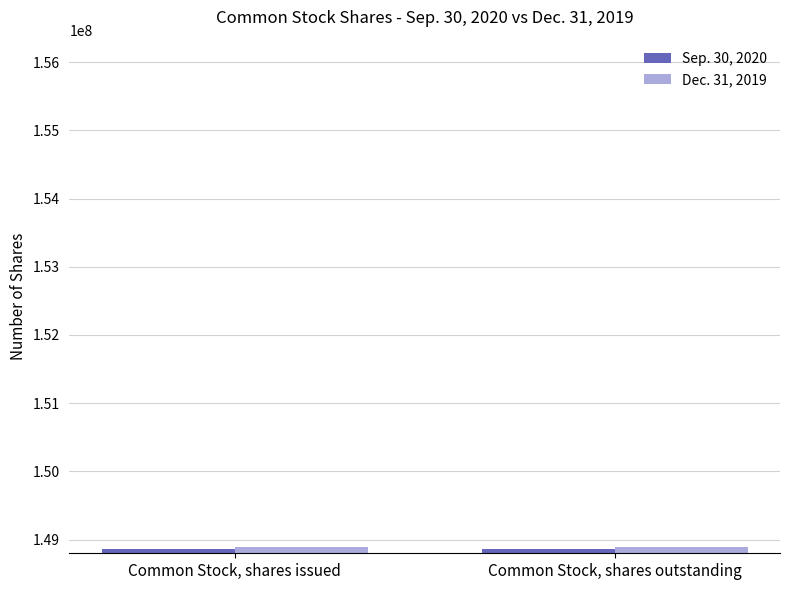

What is the label of the 2nd bar from the left?

Common Stock, shares outstanding